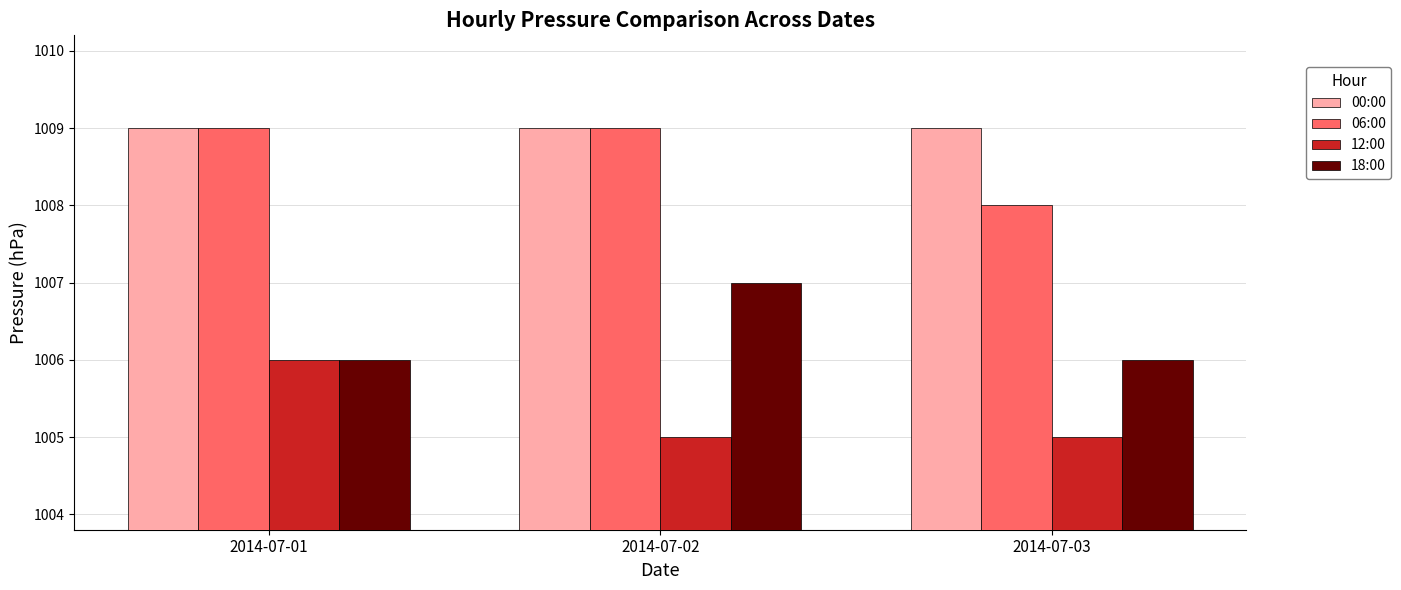

What is the sum of the 06:00 values at 2014-07-02 and 2014-07-03?

2017